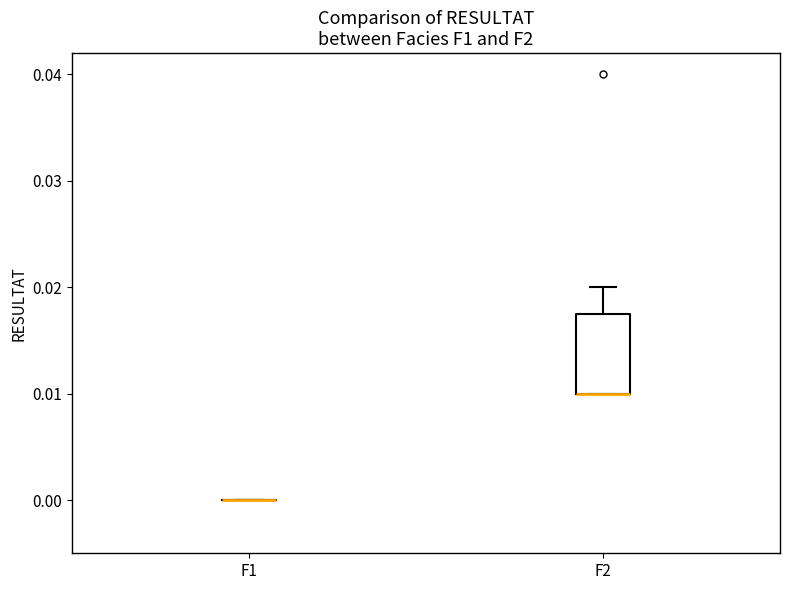

Reading left to right, transcribe this box plot: for each box, give where its median line is, the range the box spans, and where its two whiskers end, as read against the y-axis. The values are not printed on the chart, so give them approximately, as read against the axis.

F1: box collapsed to a line at 0.000, whiskers 0.000 to 0.000
F2: median 0.010 (drawn on the box's lower edge), box 0.010 to 0.018, whiskers 0.010 to 0.020